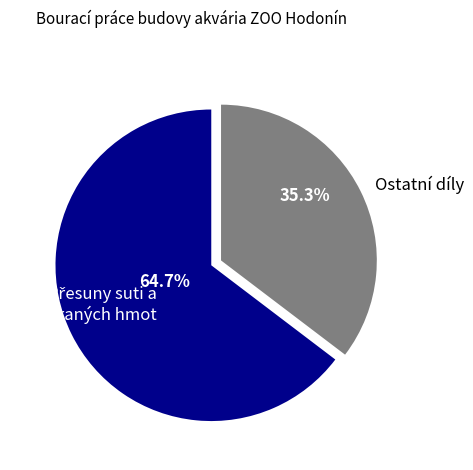

What is the smallest slice in the pie chart?

Ostatní díly